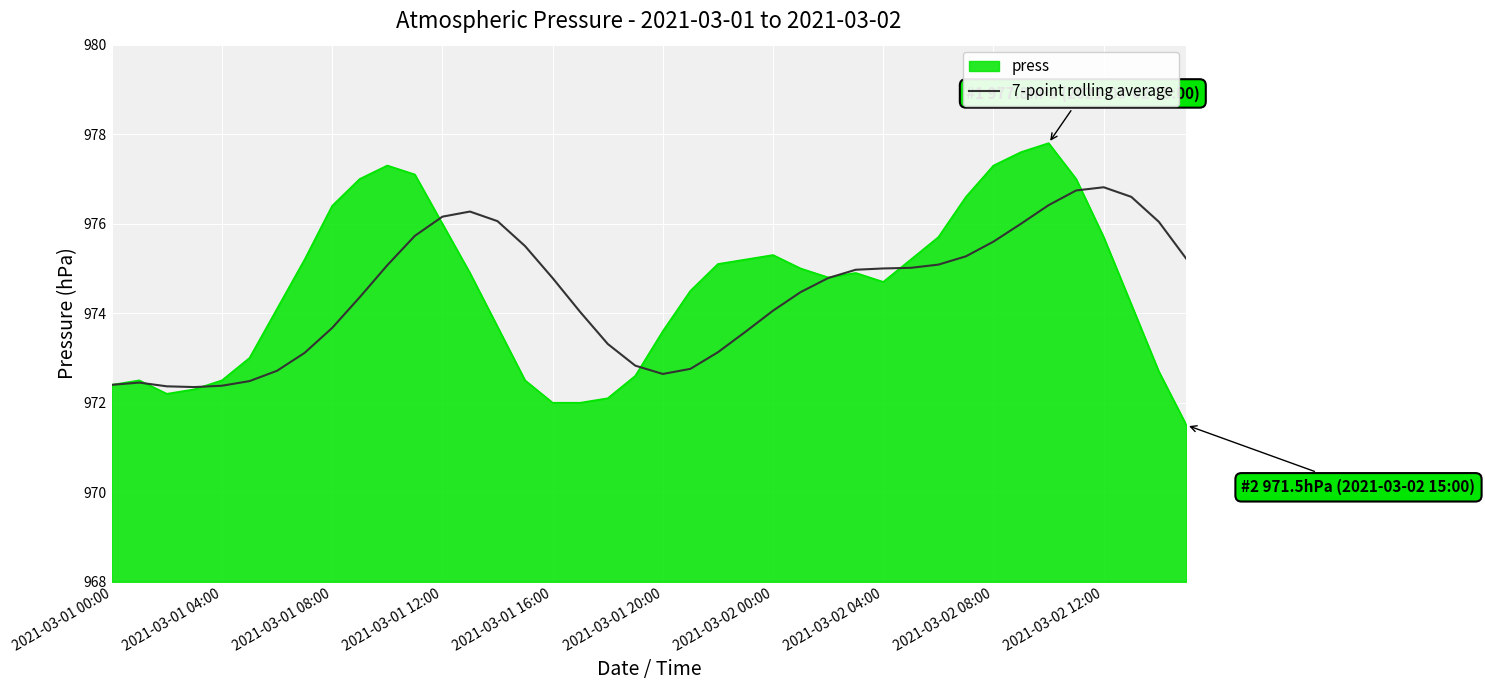

Which series has the largest range (max minus min)?

press